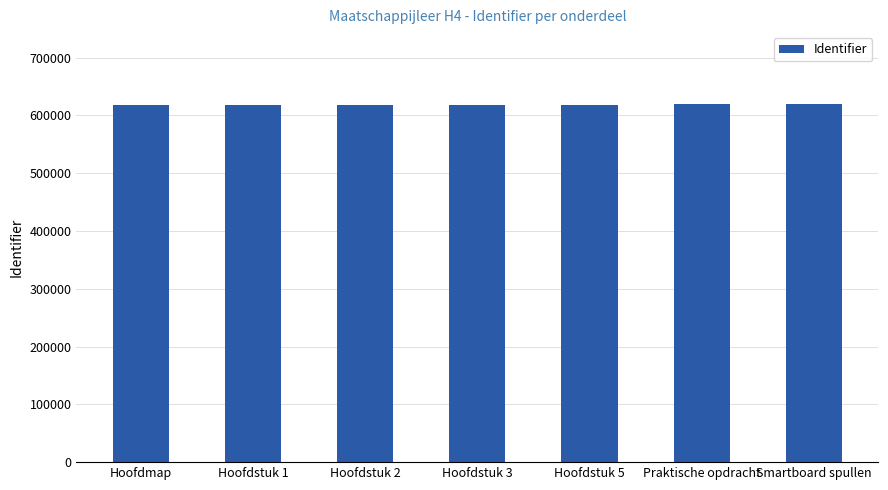

What is the ratio of the value at Hoofdstuk 3 to the value at Praktische opdracht?

1.0